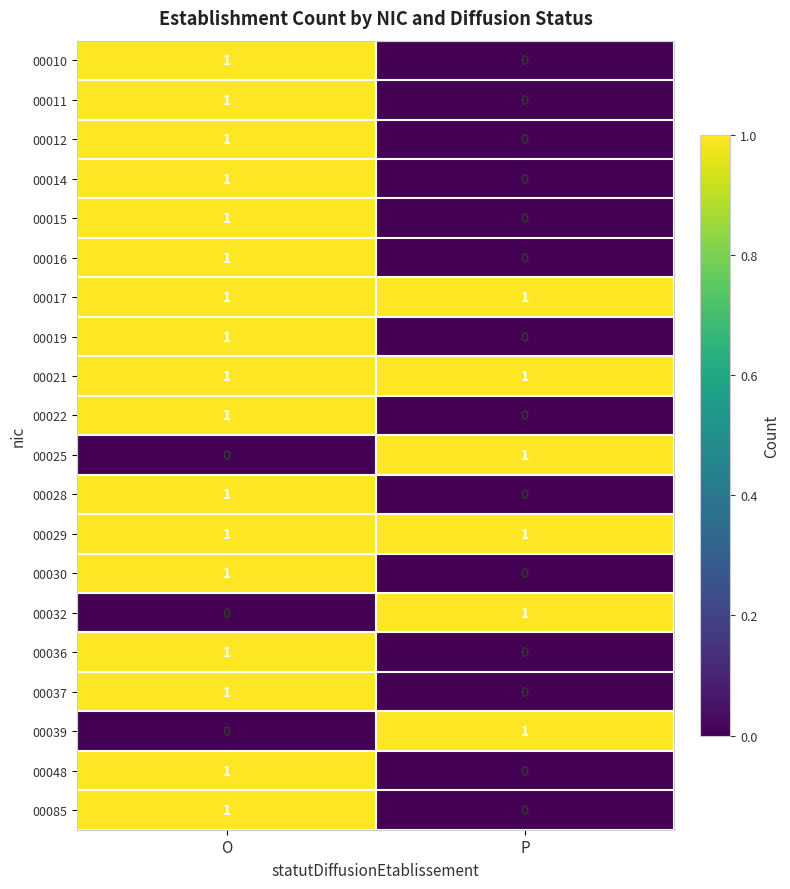

Where is 00014 nearest to the value 0?

P